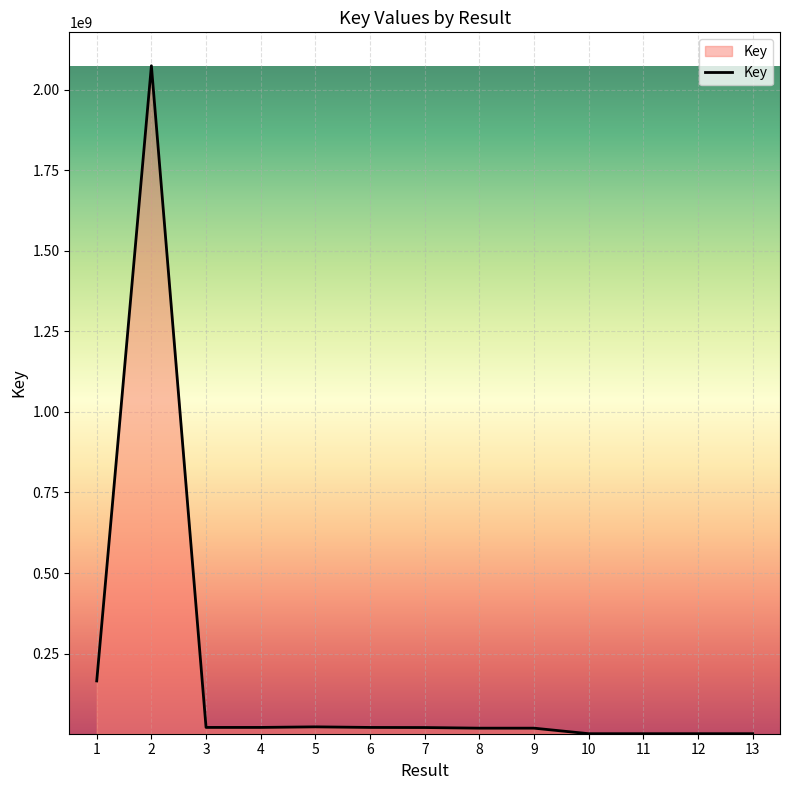

How many values are below 20378855?

6